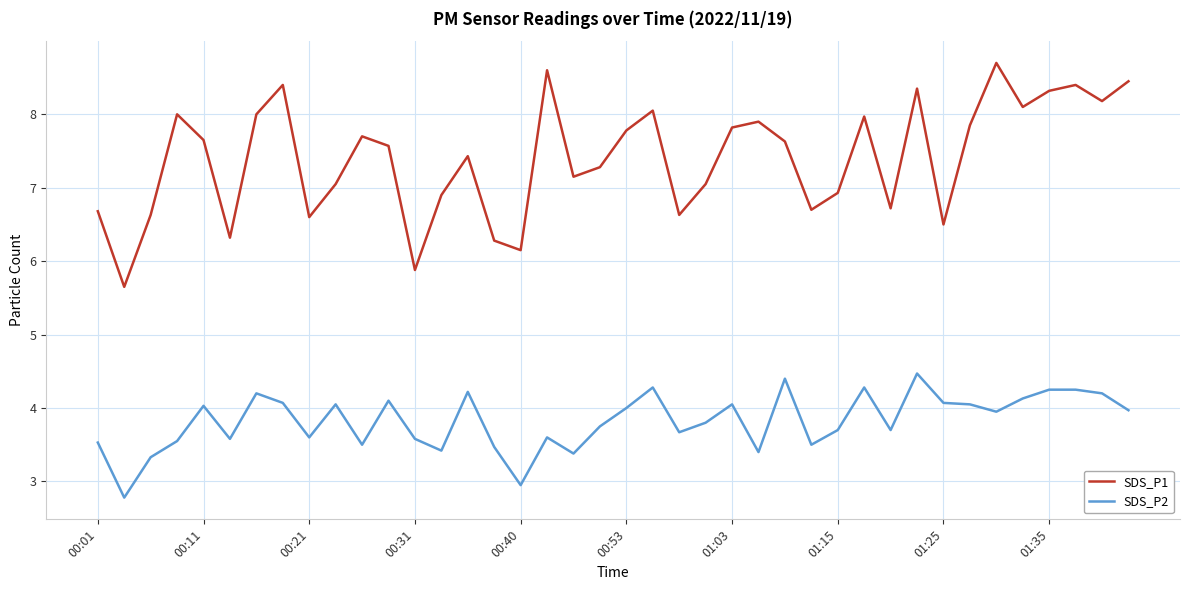

Which series has the widest spread of values?

SDS_P1